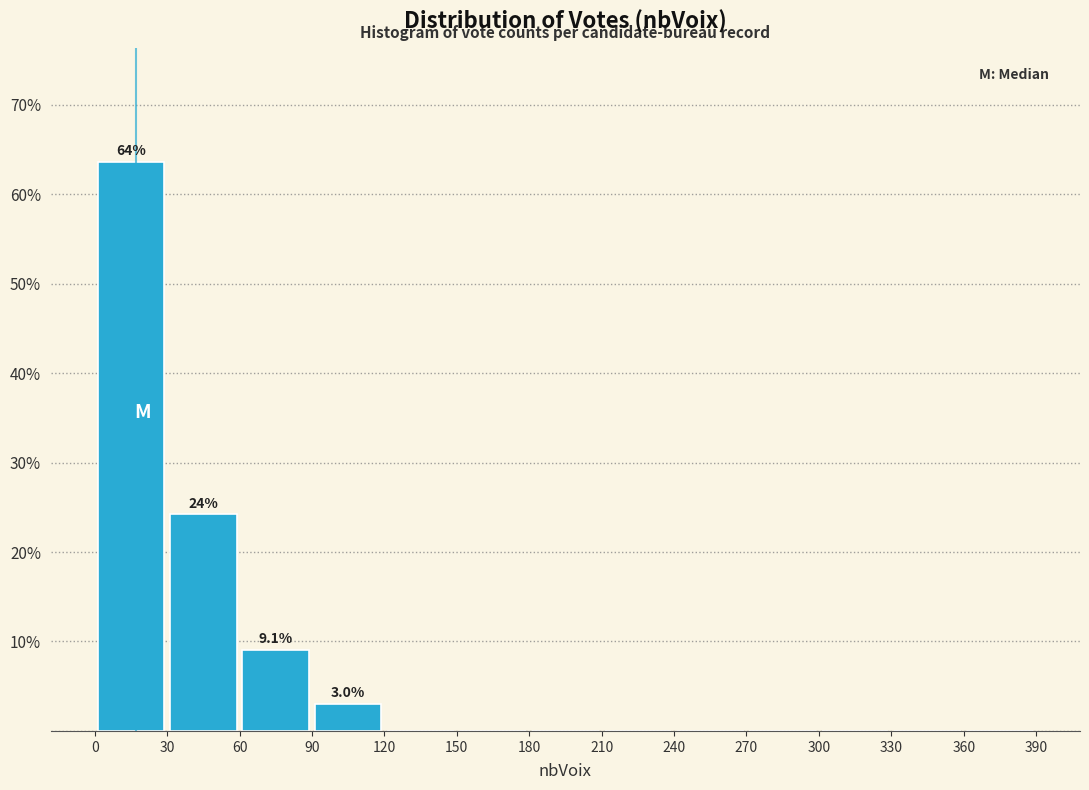

Which range on the x-axis has the tallest bar?

0 to 30